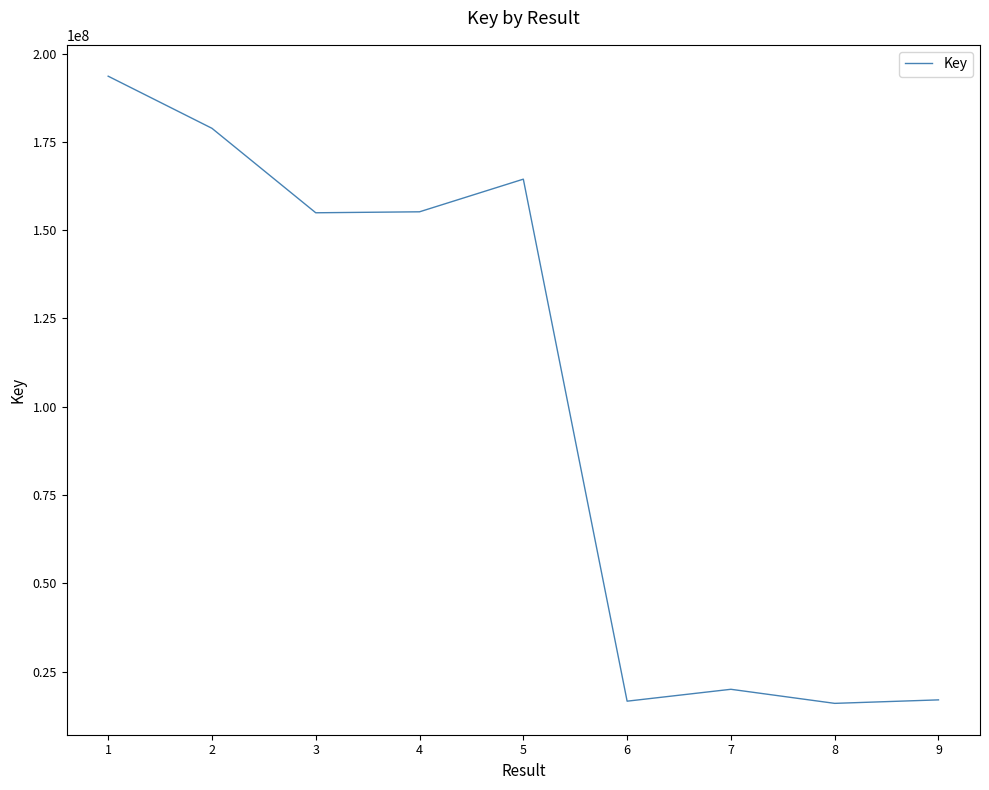

What is the difference between the maximum and second lowest values?

176989637